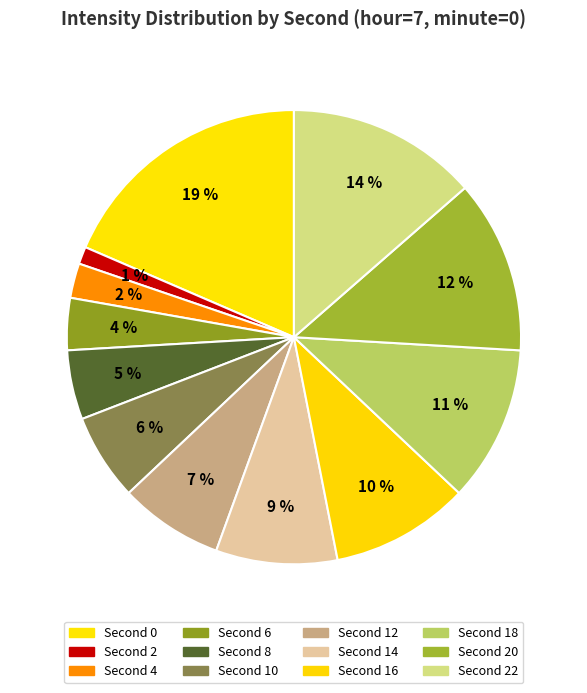

Count the number of slices in the pie.

12